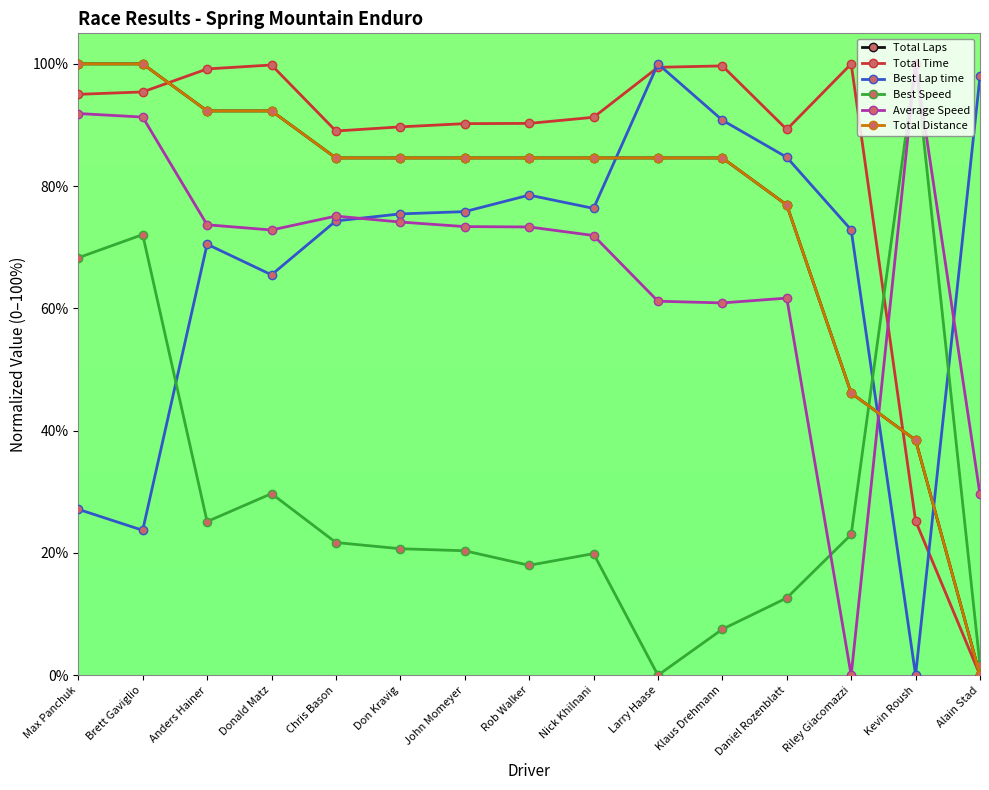

Between Chris Bason and Nick Khilnani, which series saw the biggest shift?

Average Speed